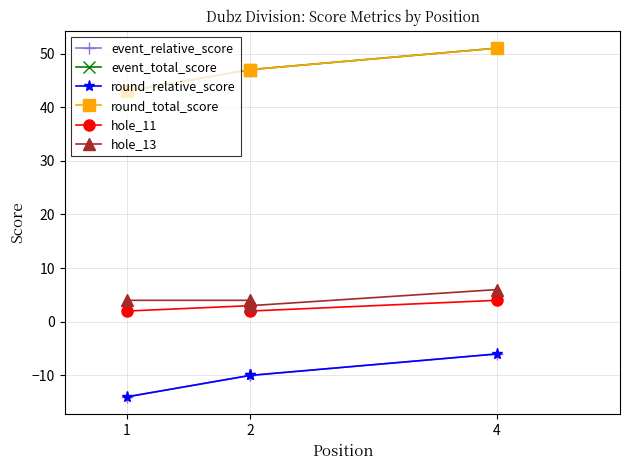

What is the difference between the maximum and minimum values in the event_relative_score series?

8